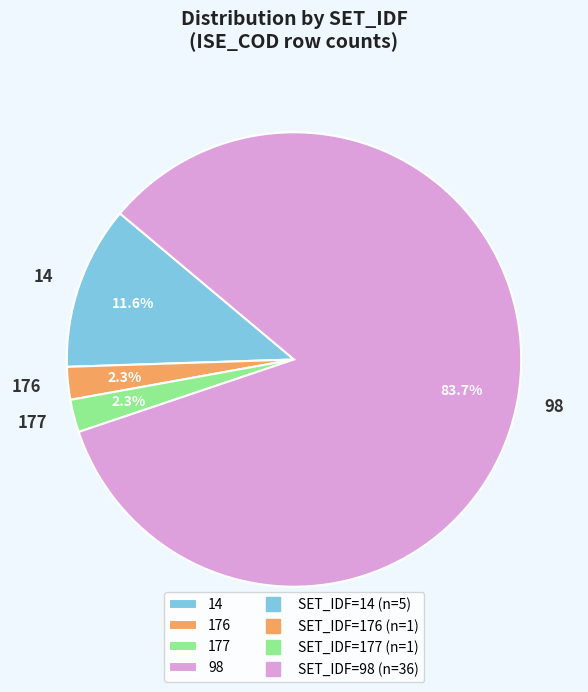

What percentage is the 14 slice, to the nearest percent?

12%